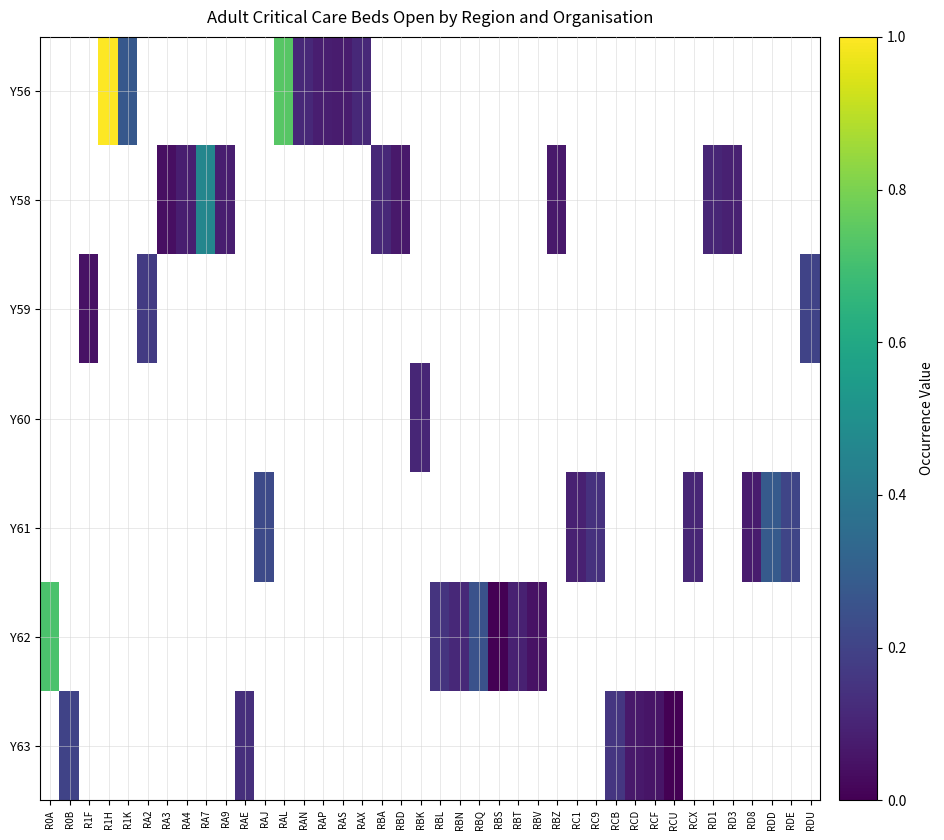

Is the value of Y63 at RAS greater than the value of Y62 at RD1?

No